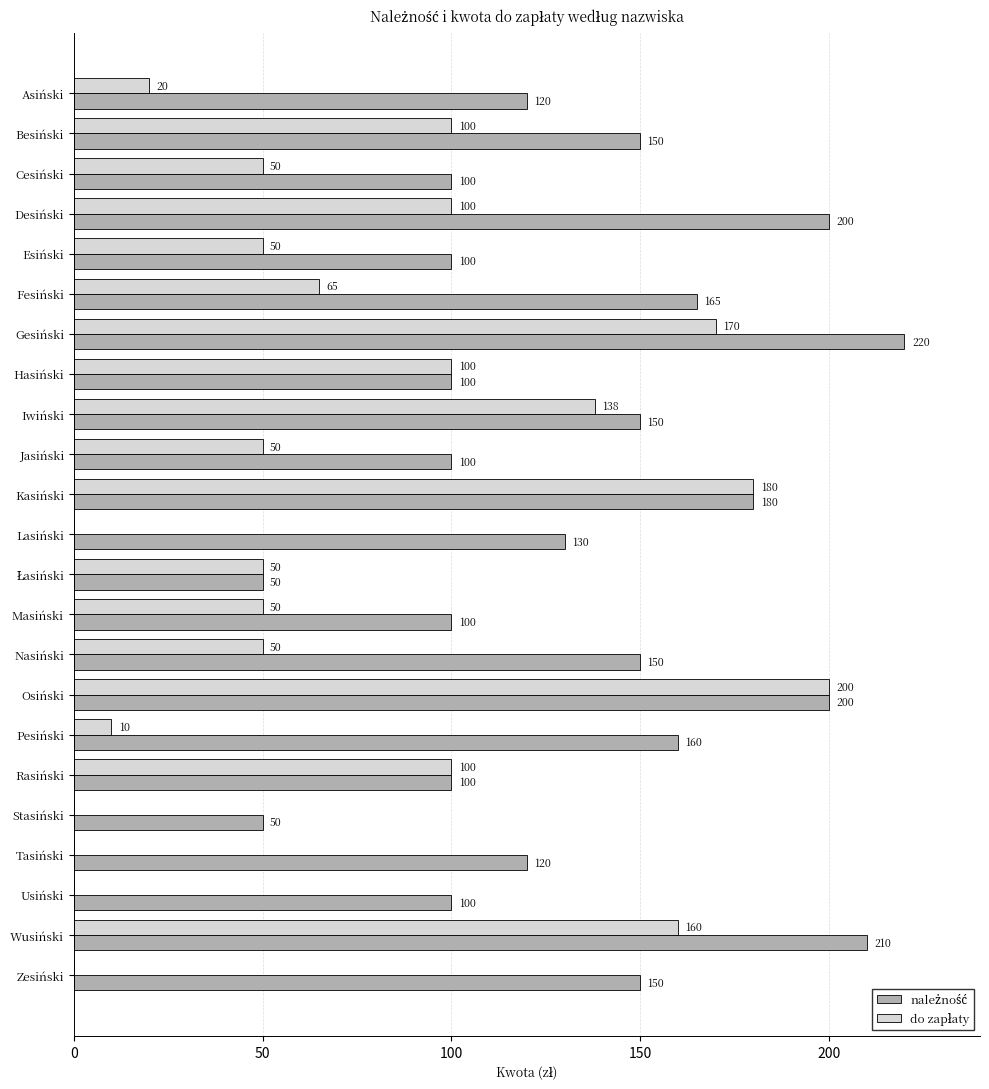

What is the greatest value displayed?

220